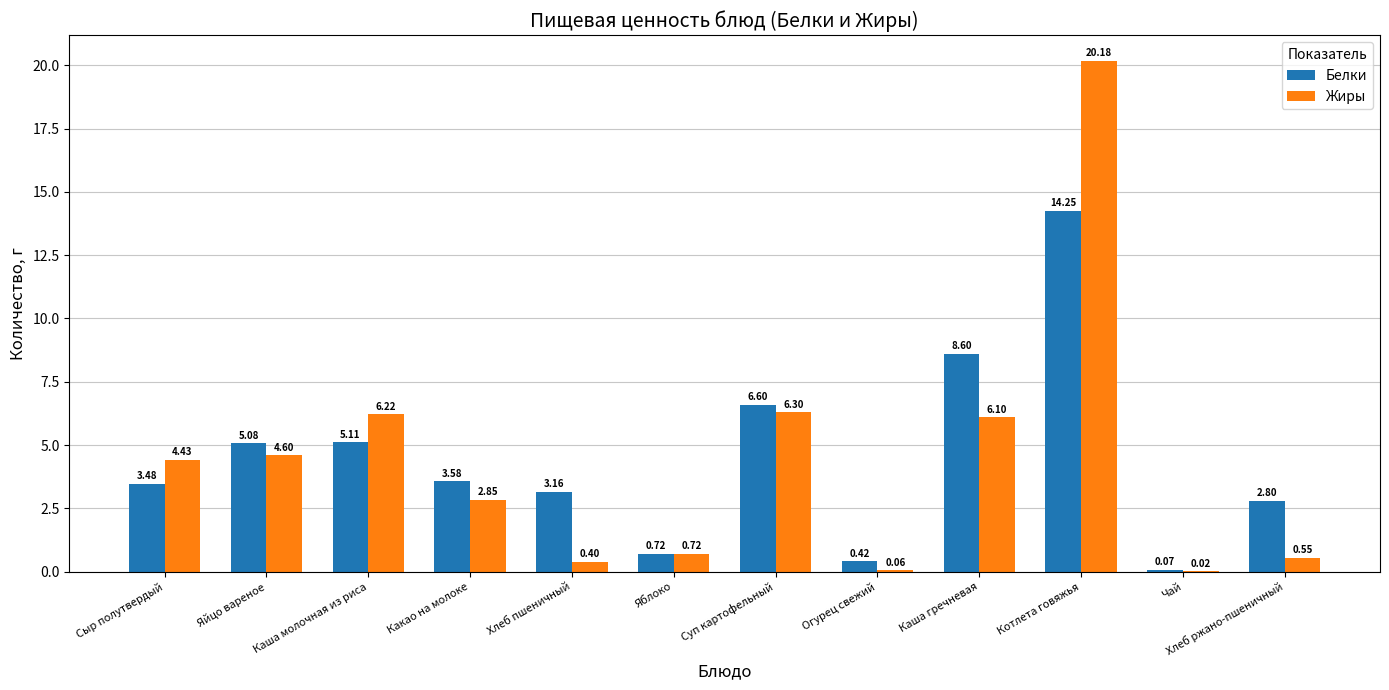

At which label is Жиры closest to 10?

Суп картофельный